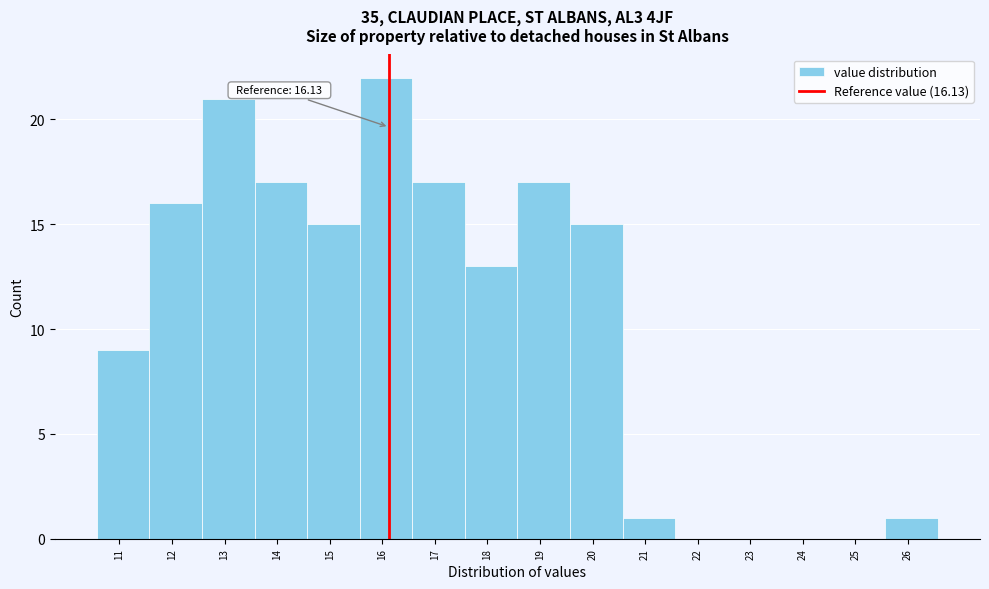

Which range on the x-axis has the tallest bar?

15.57 to 16.57